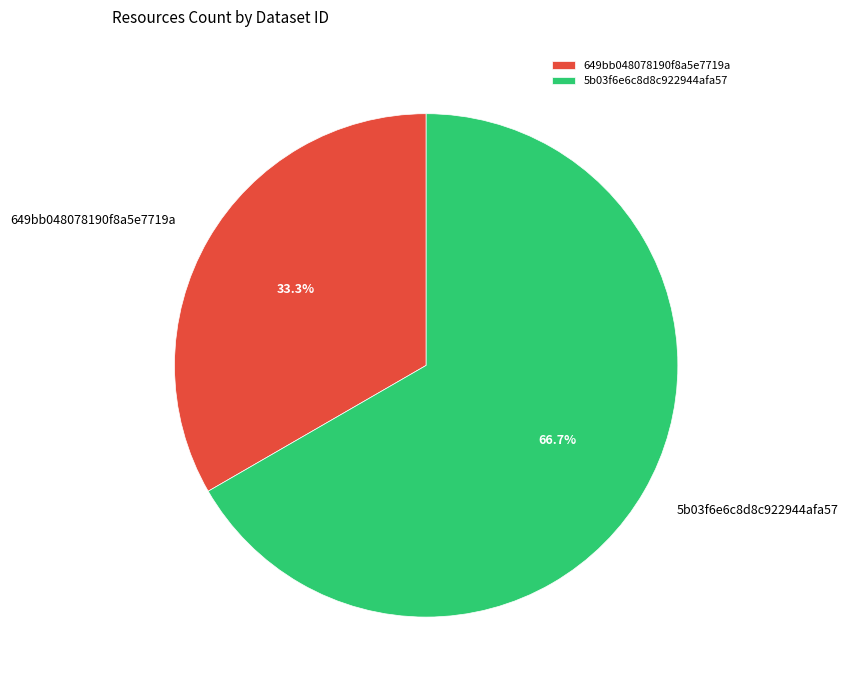

How many slices are in this pie chart?

2